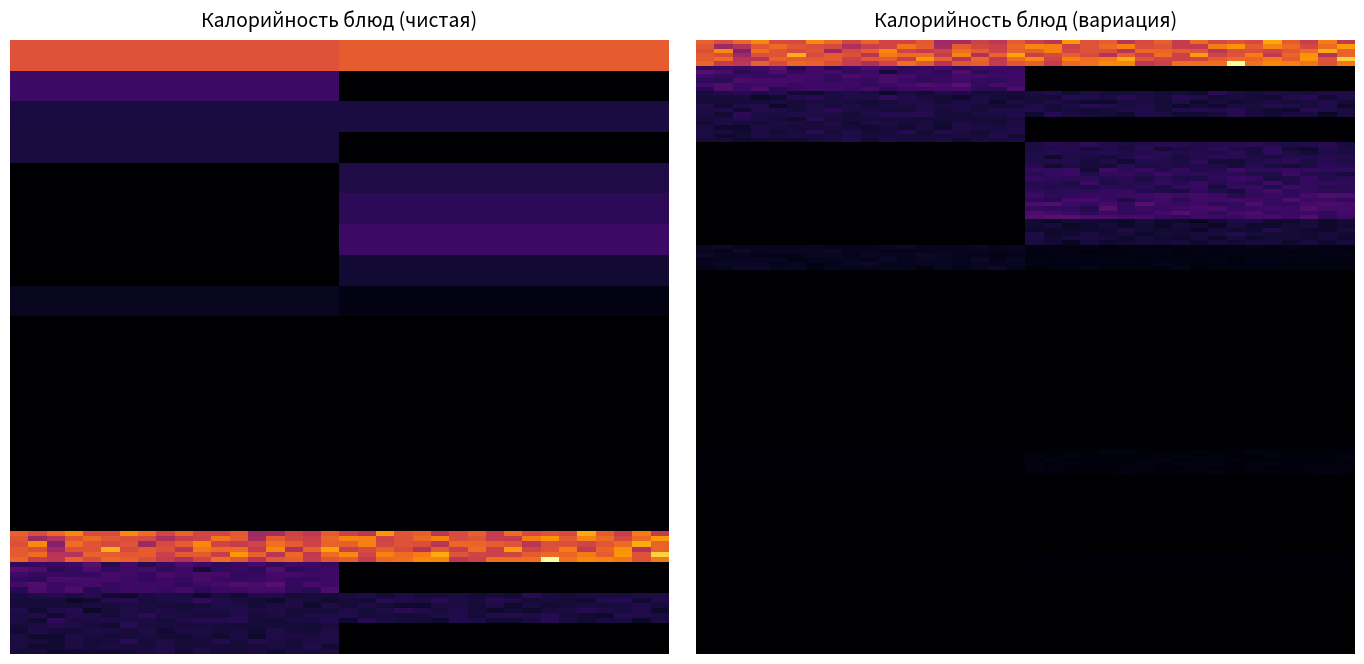

Where is Завтрак nearest to the value 190?

гор.напиток